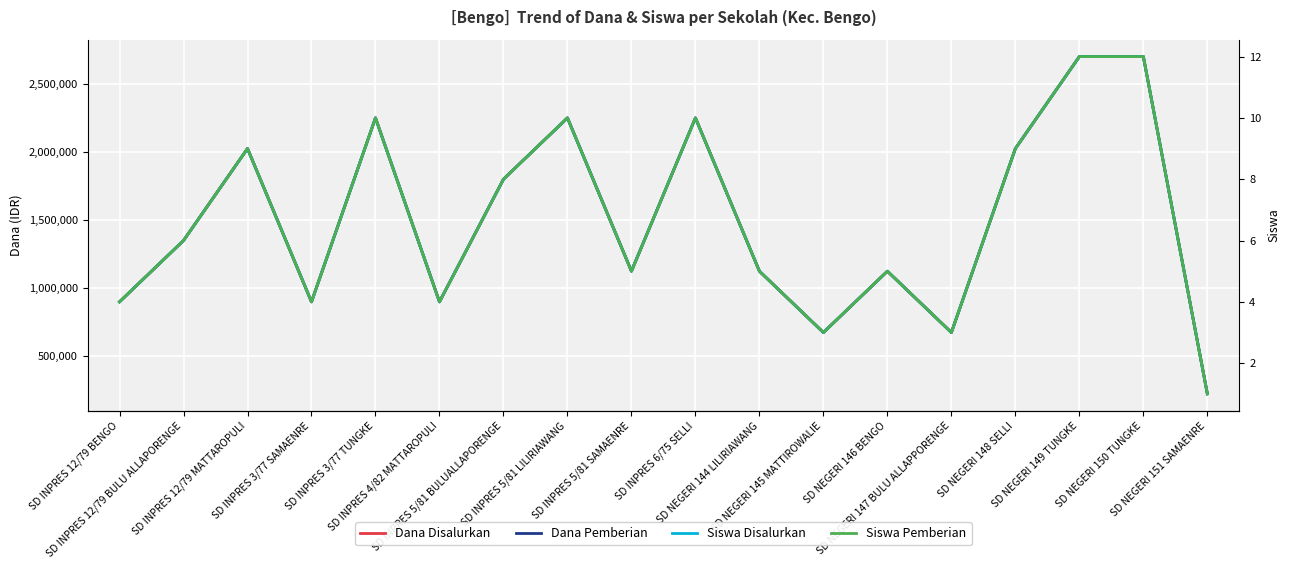

Which category has the lowest value in the Siswa Disalurkan series?

SD NEGERI 151 SAMAENRE